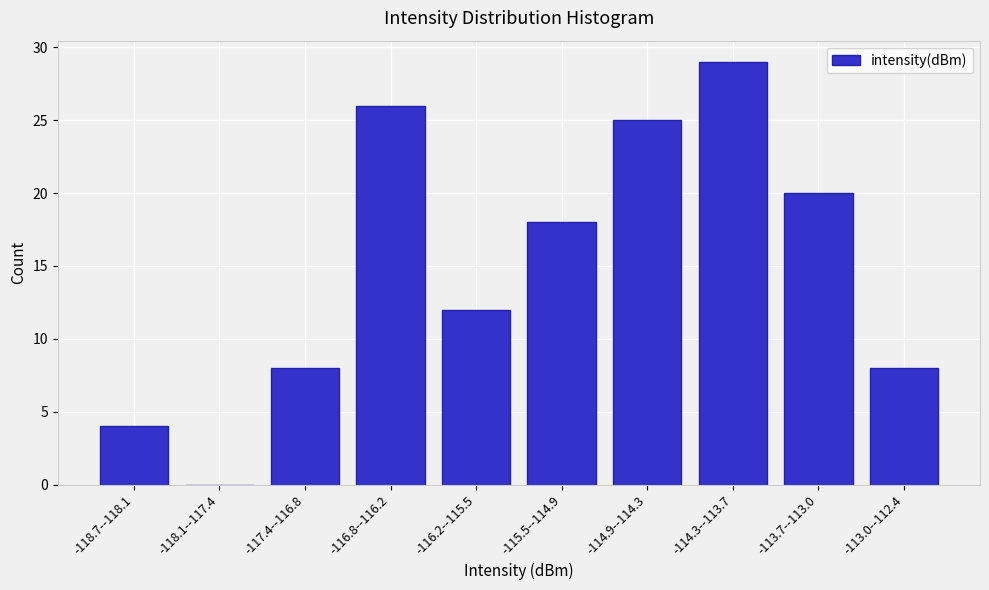

Reading right to left, transcribe all the data shown in this chart.

-113.0--112.4=8	-113.7--113.0=20	-114.3--113.7=29	-114.9--114.3=25	-115.5--114.9=18	-116.2--115.5=12	-116.8--116.2=26	-117.4--116.8=8	-118.1--117.4=0	-118.7--118.1=4